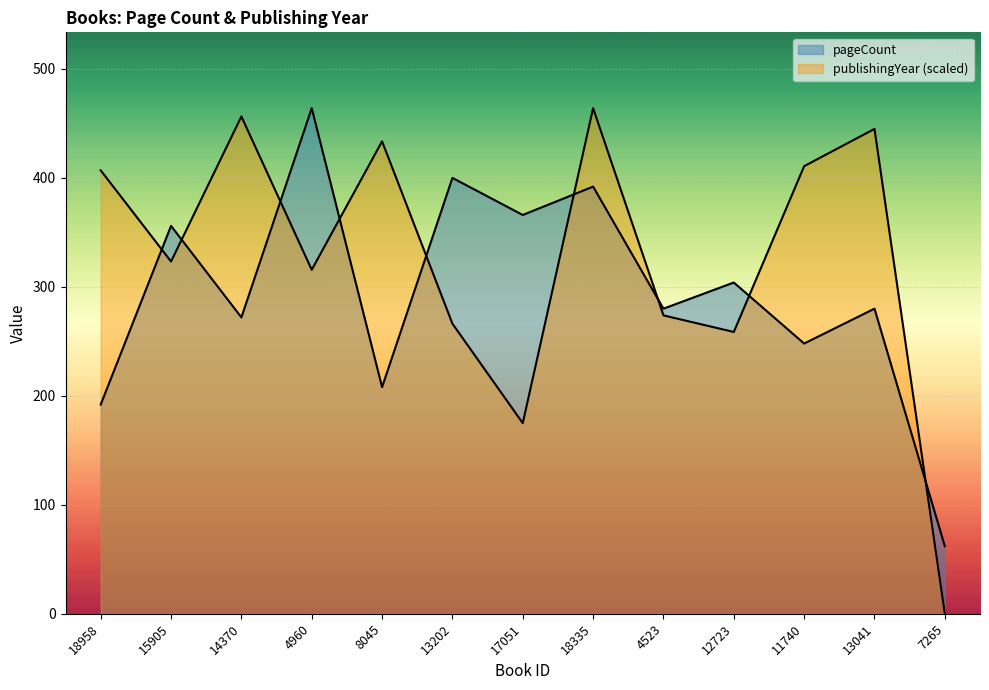

How many lines are shown in the chart?

2